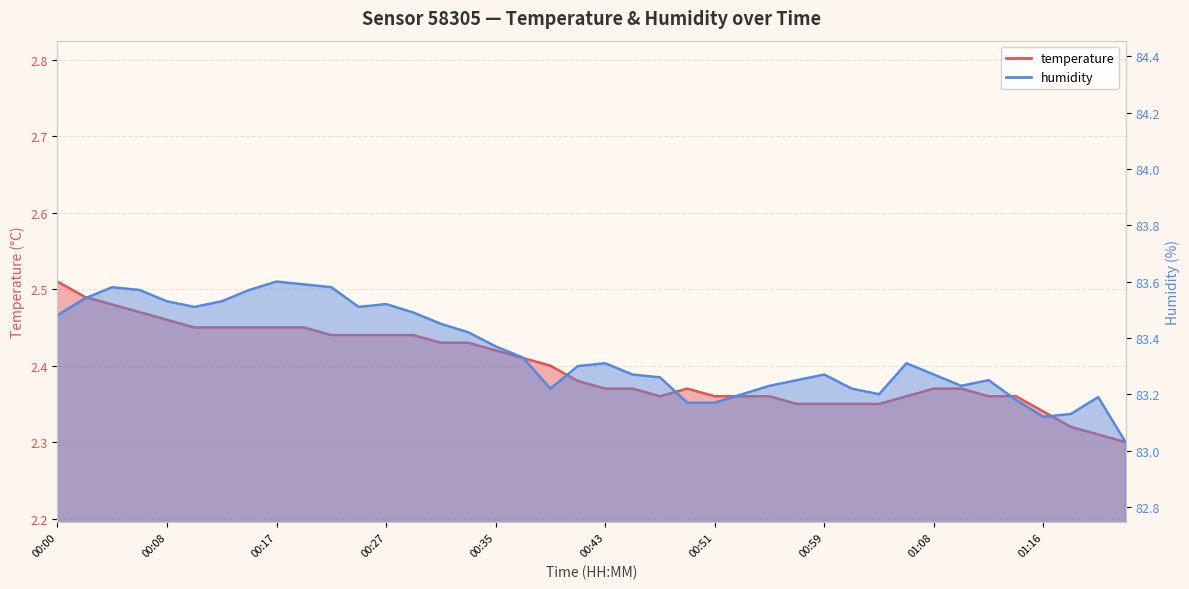

What is the lowest value of the humidity series?

83.0